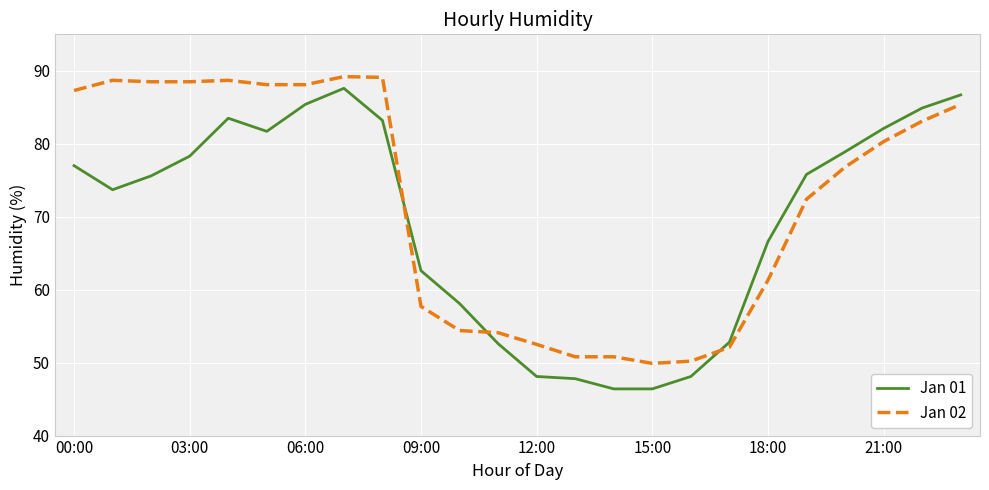

What is the highest value of the Jan 02 series?

89.2